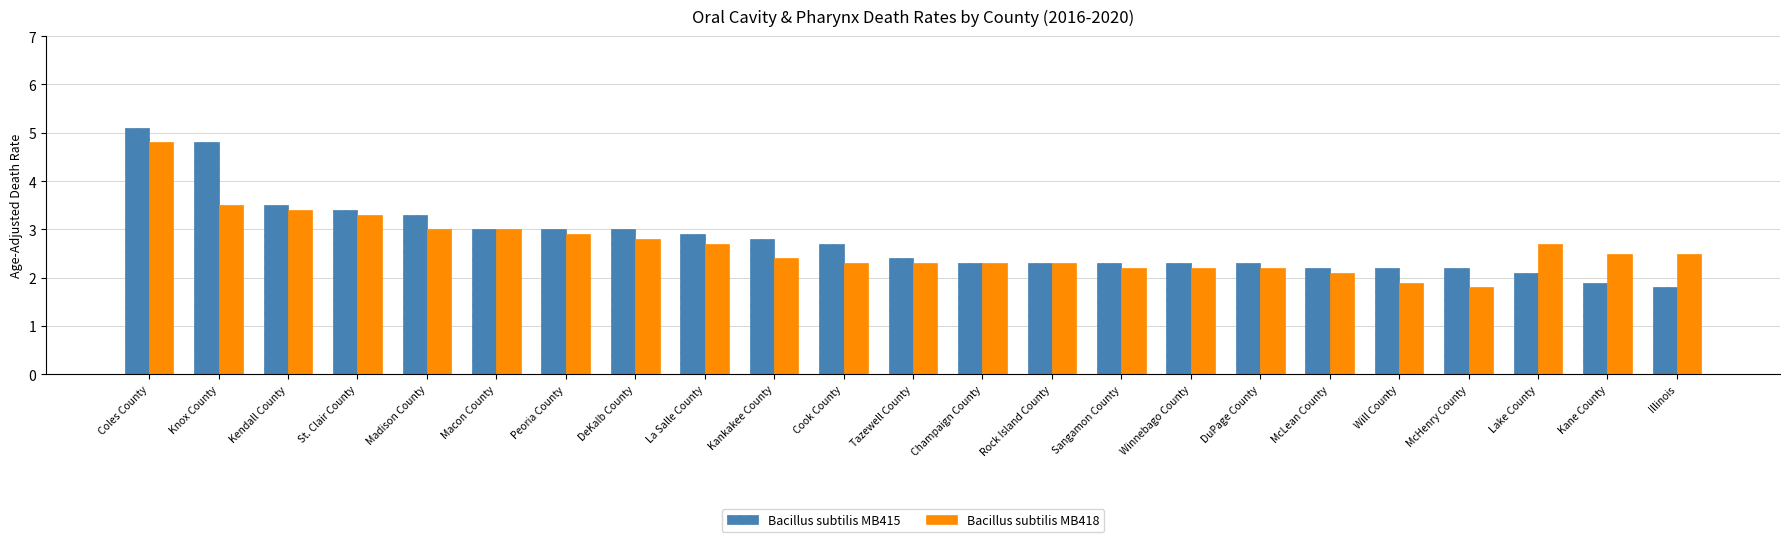

Read the Bacillus subtilis MB418 value at Illinois.

2.5